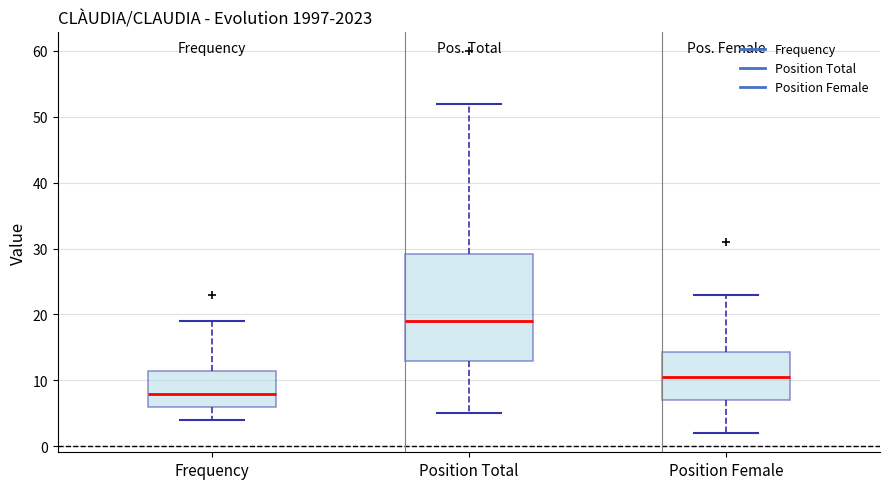

Reading left to right, read every box against the y-axis: the position of its median line, the range the box covers, and the ends of its whiskers. The values are not printed on the chart, so give them approximately, as read against the axis.

Frequency: median 8, box 6 to 12, whiskers 4 to 19
Position Total: median 19, box 13 to 29, whiskers 5 to 52
Position Female: median 11, box 7 to 14, whiskers 2 to 23